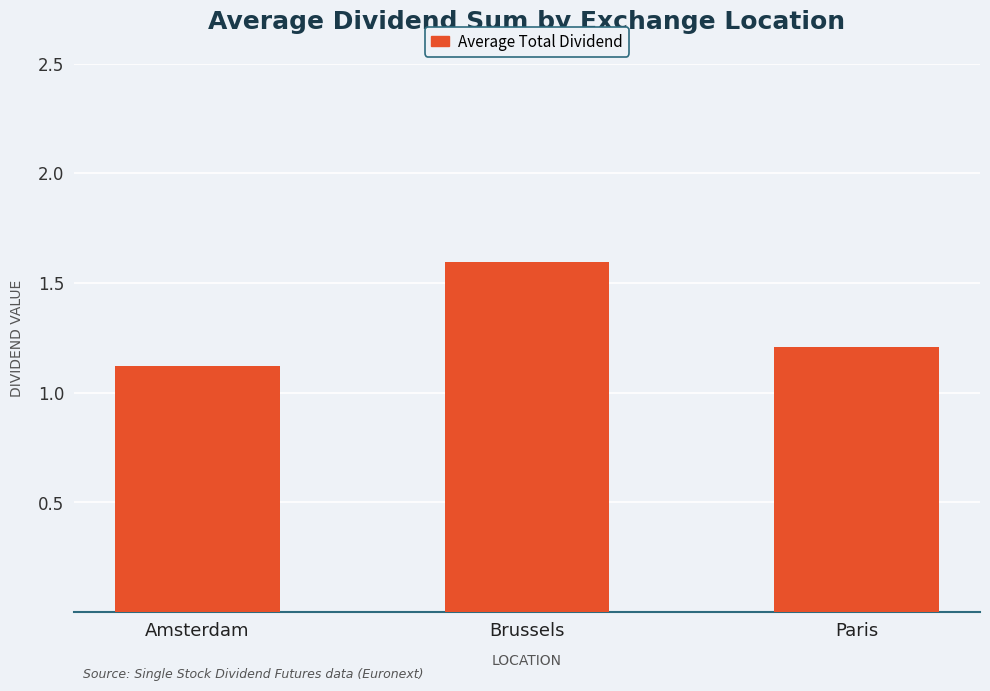

What is the difference between the values at Amsterdam and Paris?

0.1